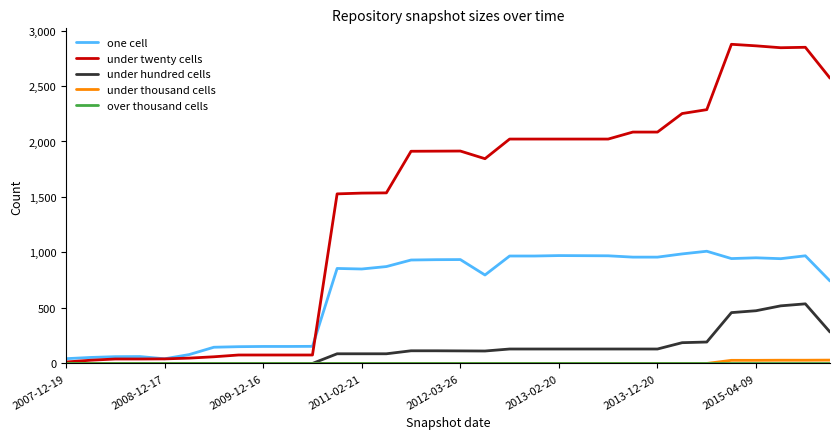

What is the average value of the under twenty cells series?

1424